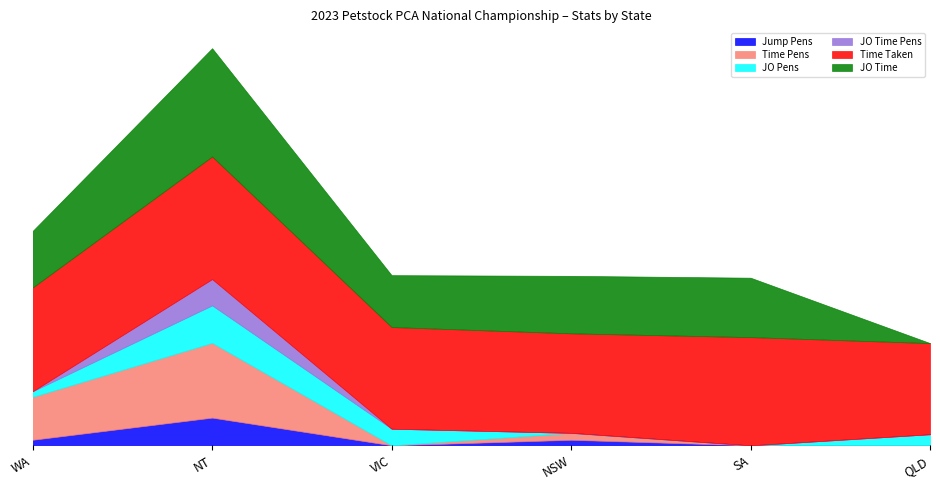

What is the approximate value of Time Taken at NT?

88.5